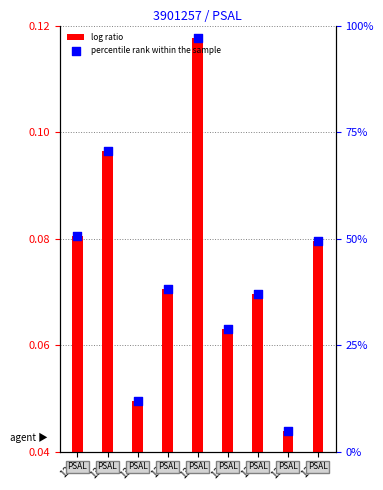

At how many categories does at least one series exceed 2?

9